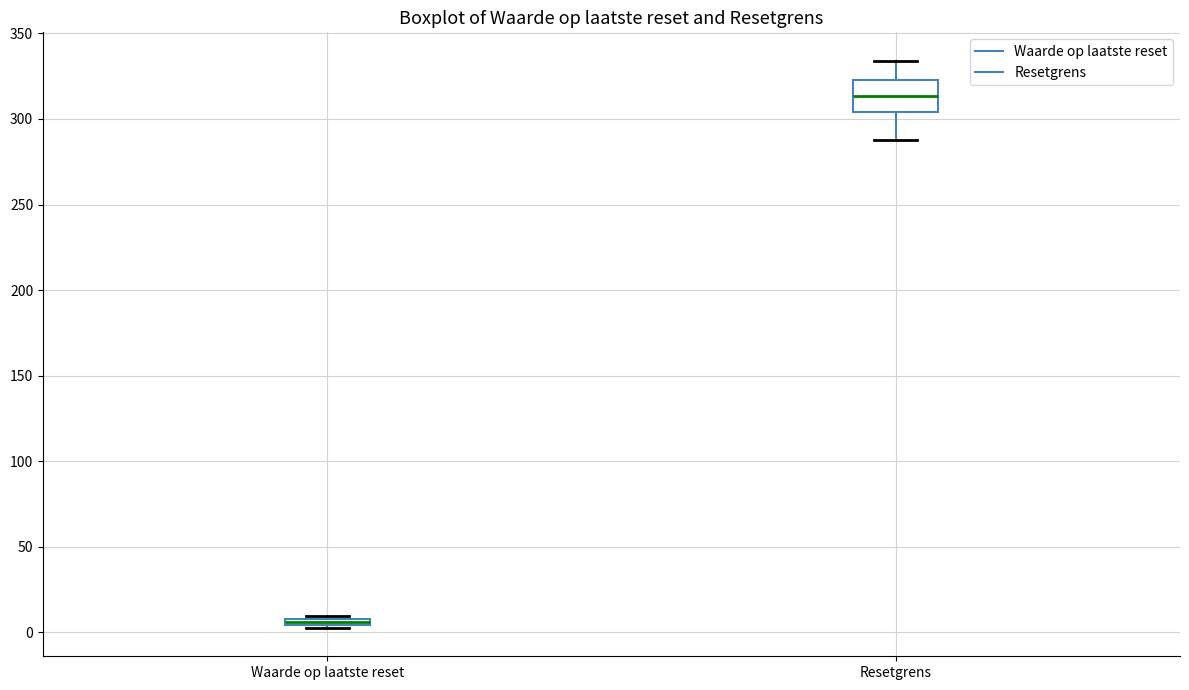

Which box's median line is the lowest?

Waarde op laatste reset